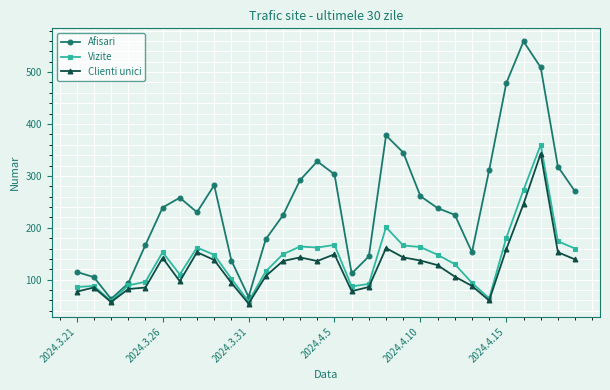

Which series has the widest spread of values?

Afisari